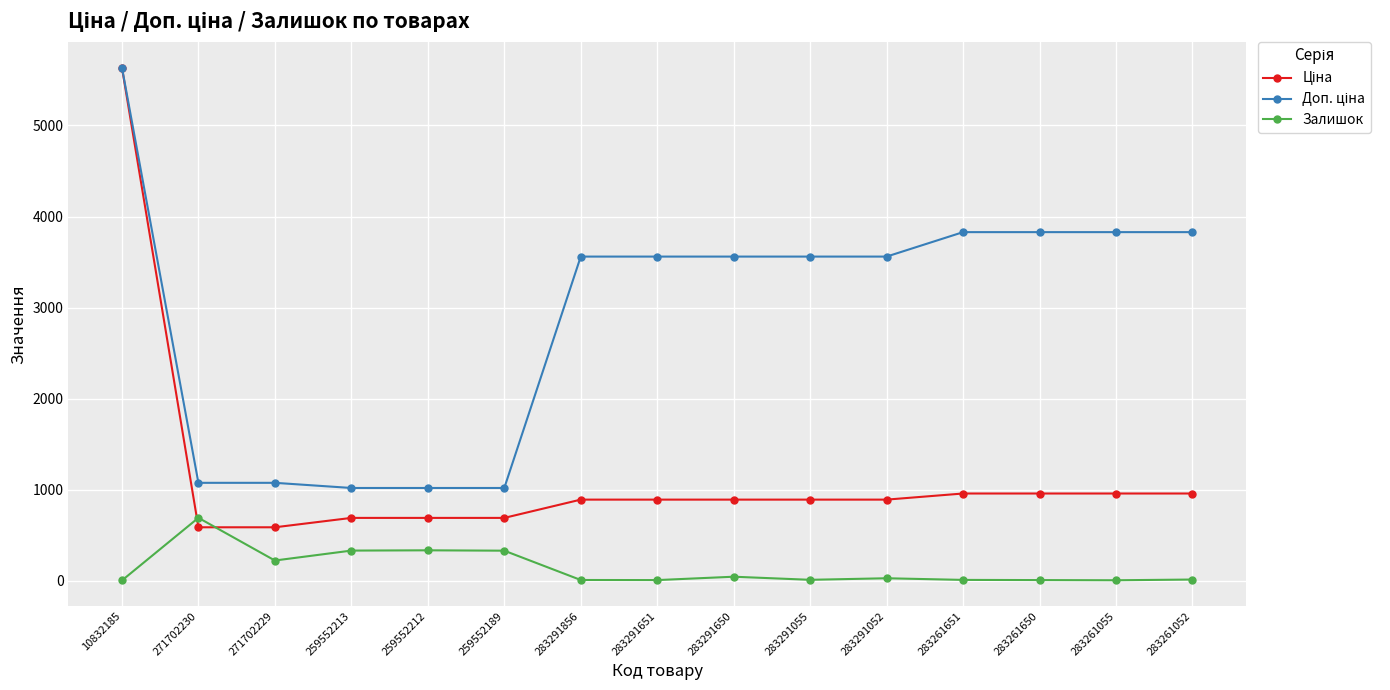

What is the value of the Залишок point at the 14th from the left?

4.0